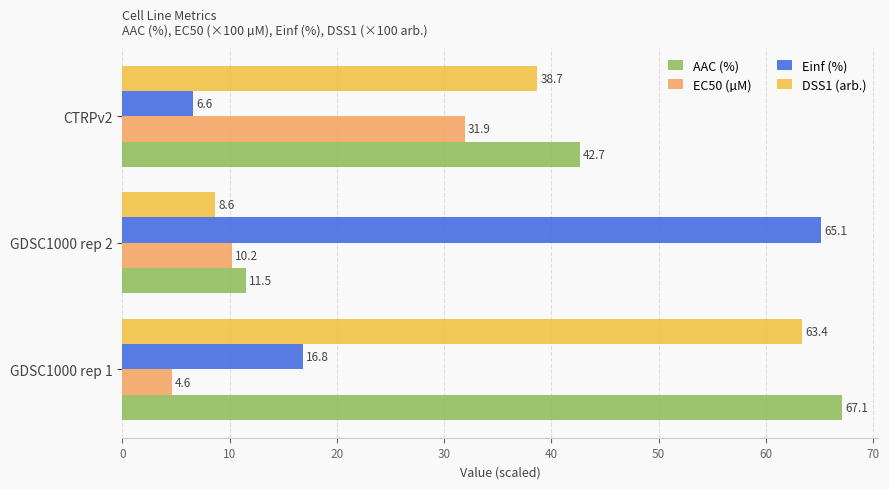

True or false: AAC (%) has a value of 94.0 at GDSC1000 rep 1.

False